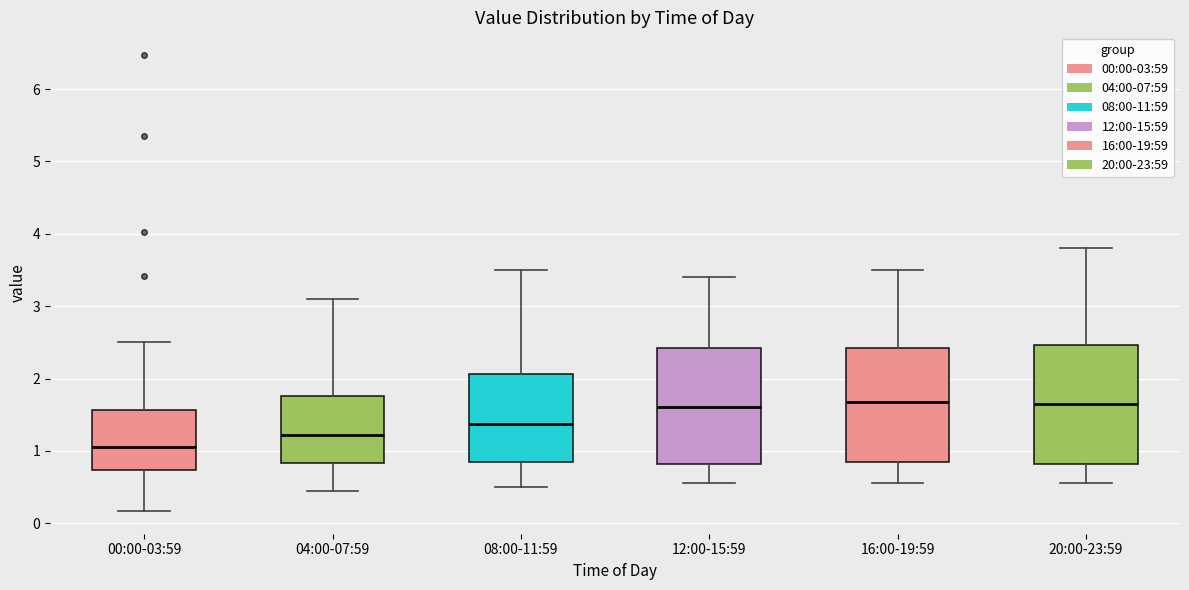

Reading left to right, read every box against the y-axis: the position of its median line, the range the box covers, and the ends of its whiskers. The values are not printed on the chart, so give them approximately, as read against the axis.

00:00-03:59: median 1.1, box 0.7 to 1.6, whiskers 0.2 to 2.5
04:00-07:59: median 1.2, box 0.8 to 1.8, whiskers 0.5 to 3.1
08:00-11:59: median 1.4, box 0.8 to 2.1, whiskers 0.5 to 3.5
12:00-15:59: median 1.6, box 0.8 to 2.4, whiskers 0.6 to 3.4
16:00-19:59: median 1.7, box 0.8 to 2.4, whiskers 0.6 to 3.5
20:00-23:59: median 1.7, box 0.8 to 2.5, whiskers 0.6 to 3.8